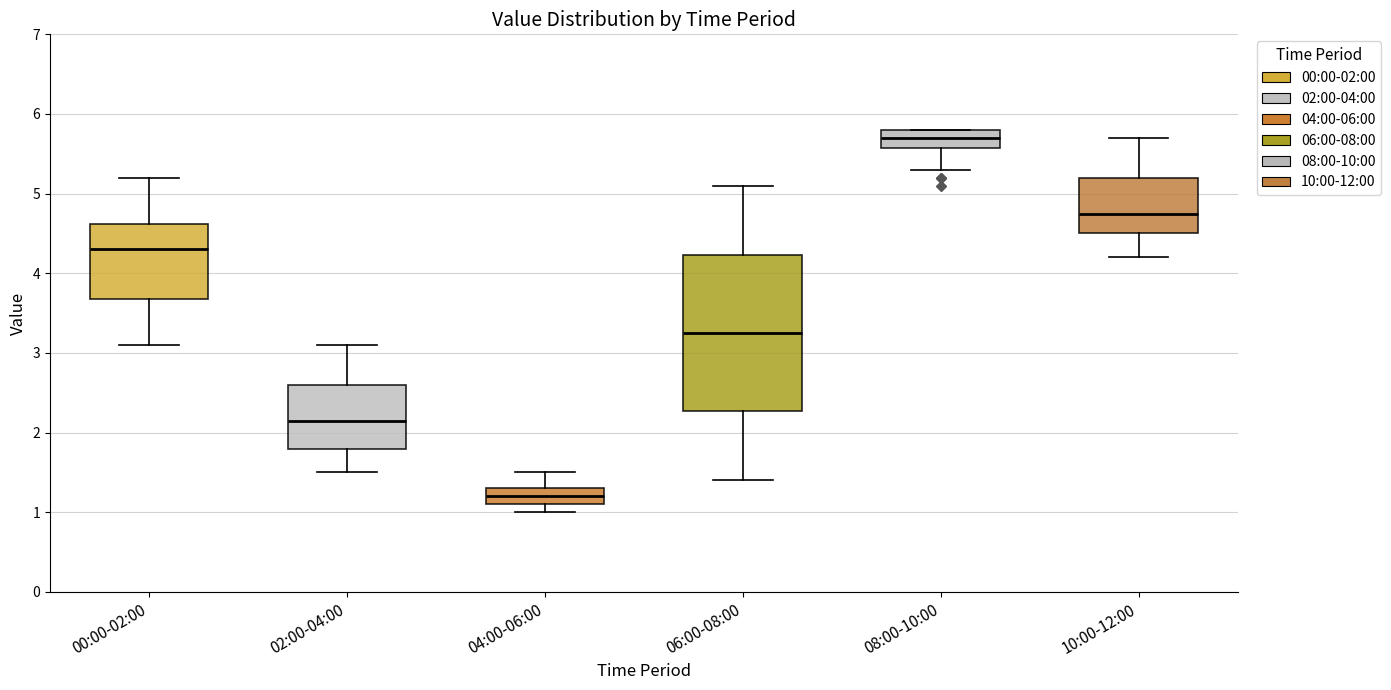

Which box has the lowest median line?

04:00-06:00